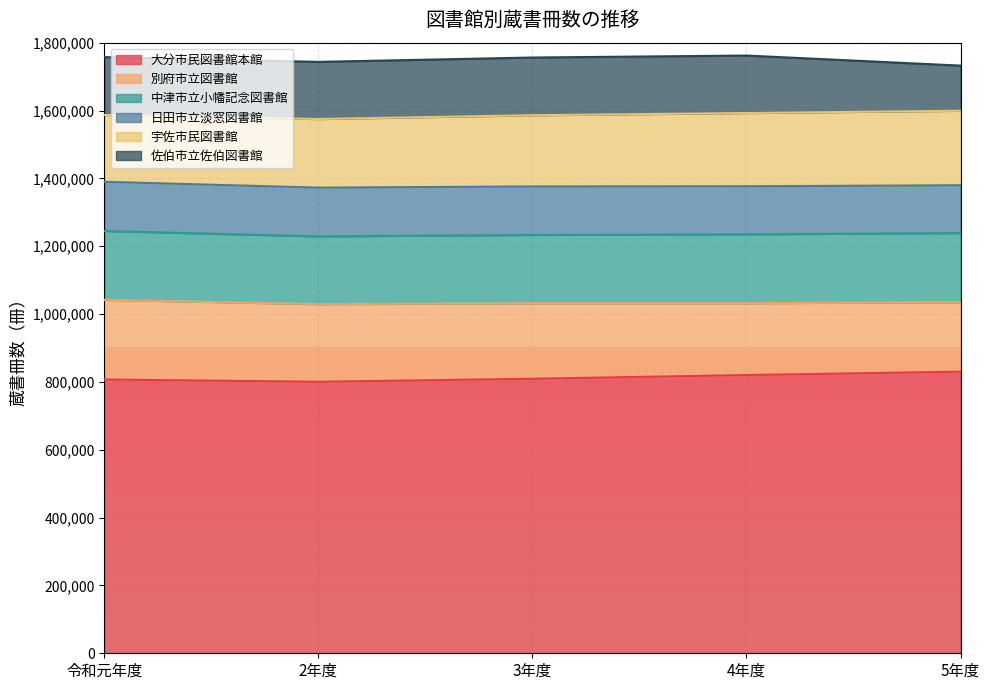

Count the 別府市立図書館 values in the range 211787 to 228672.

3